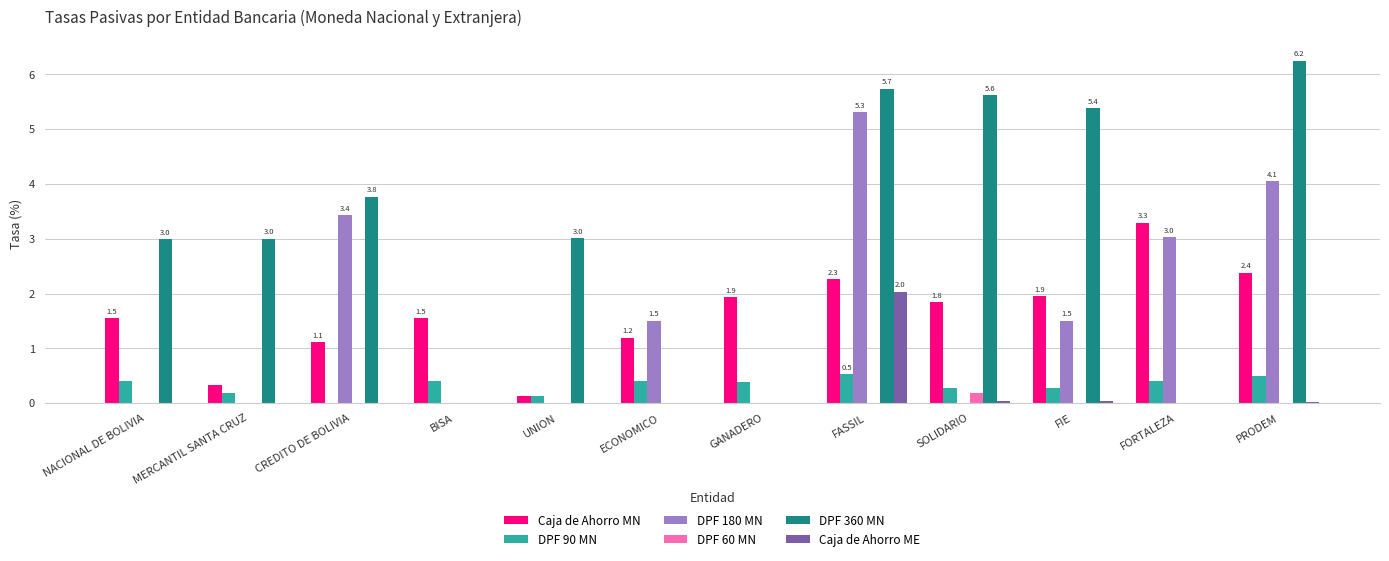

What is the maximum value for Caja de Ahorro ME?

2.0